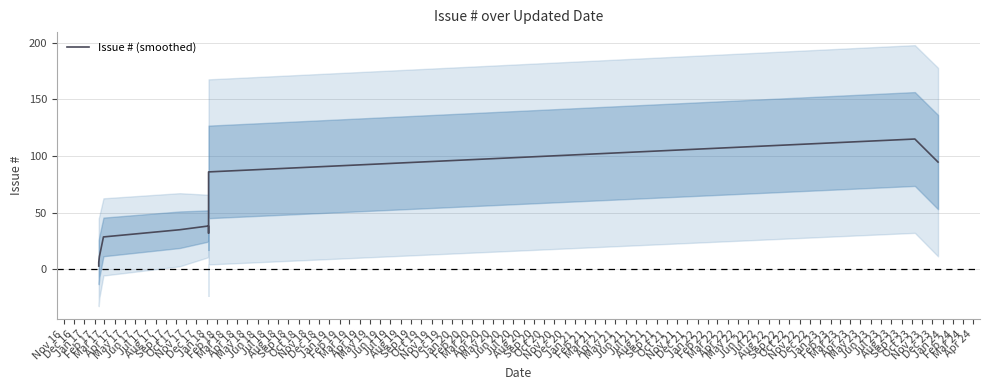

What is the difference between the maximum and minimum values?

112.0